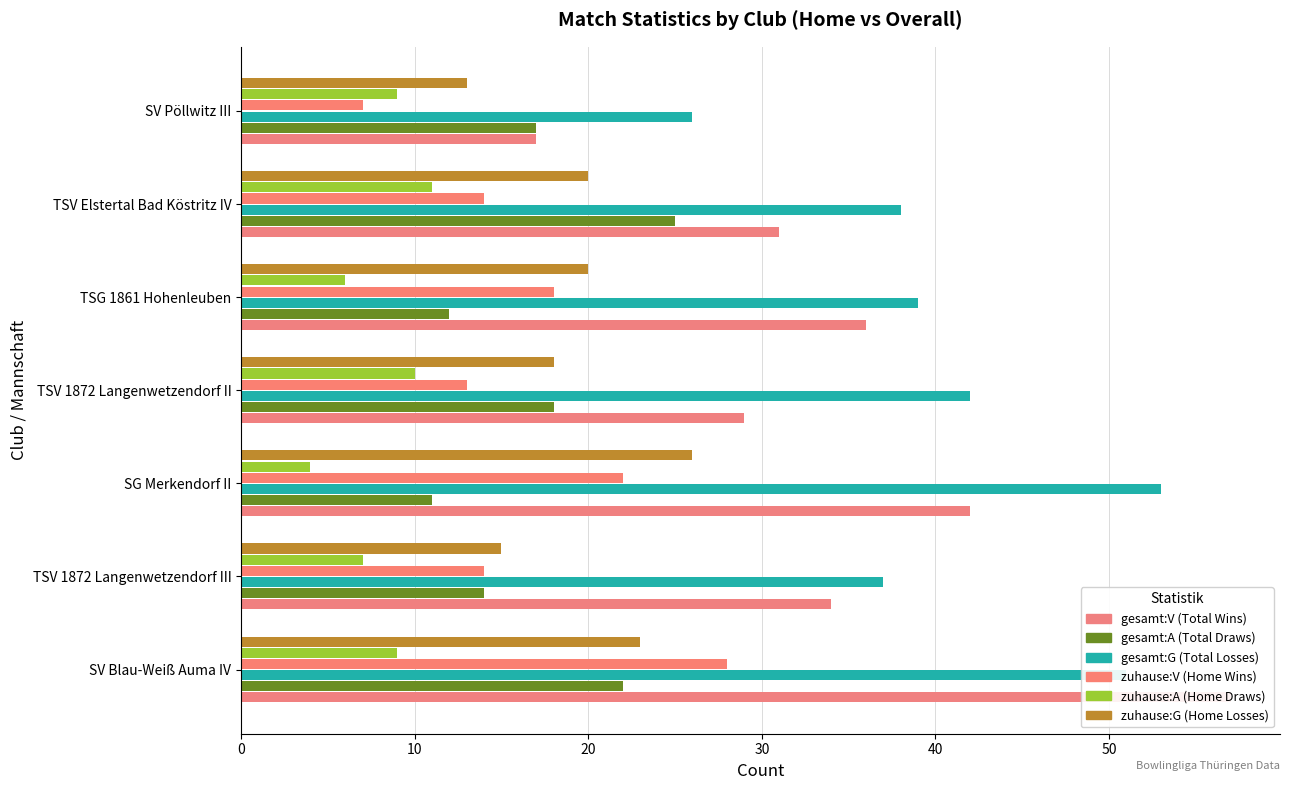

What is the value of the zuhause:A (Home Draws) bar at the 2nd from the left?

7